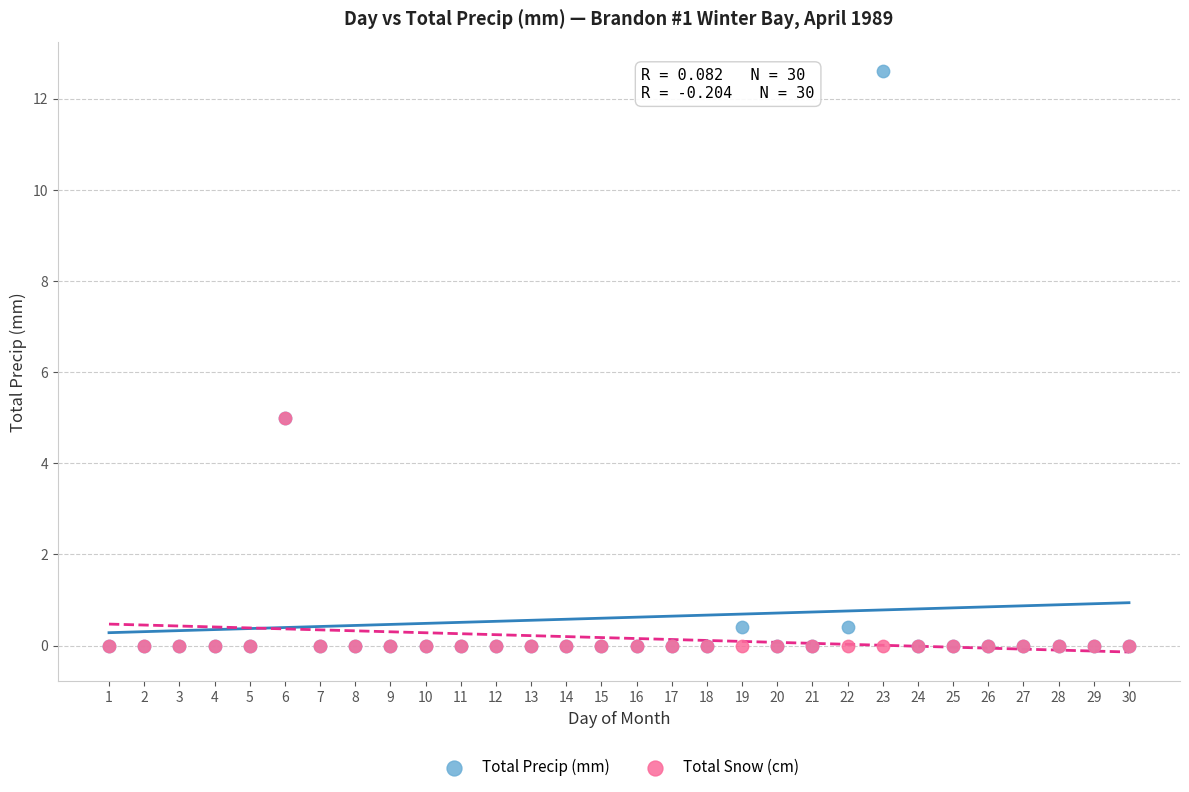

Which series reaches the maximum Y coordinate?

Total Precip (mm)